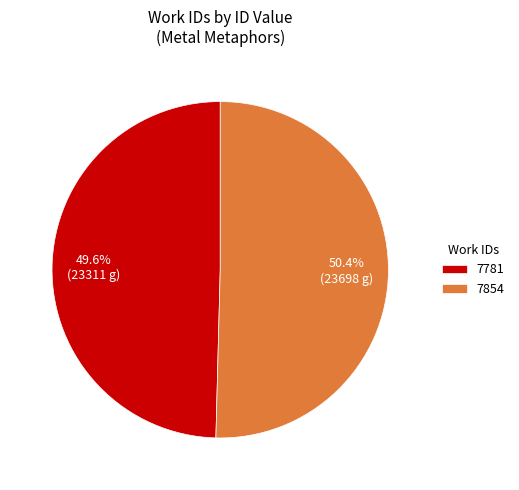

Is there any slice that represents more than half of the pie?

Yes